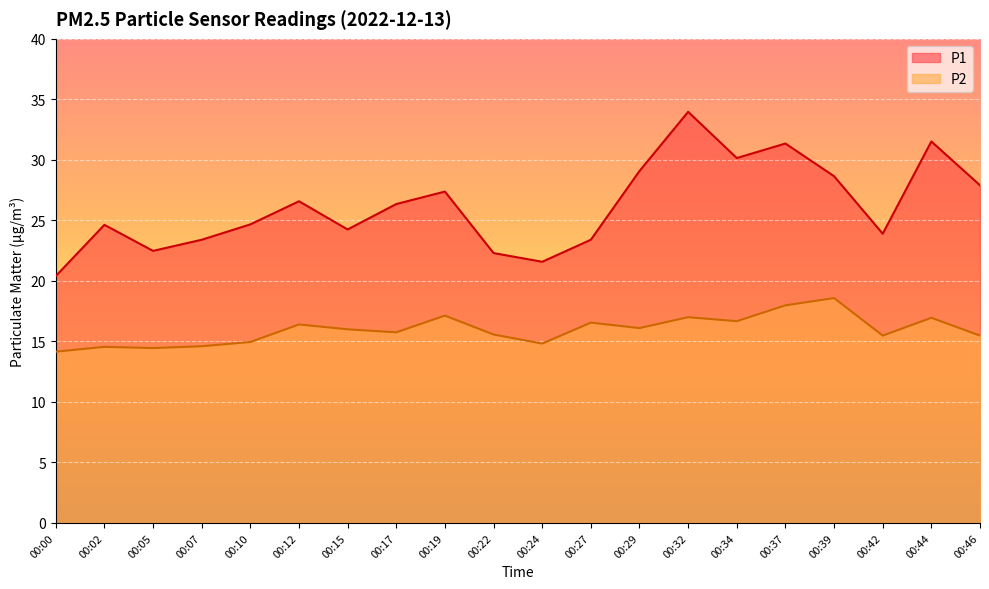

Between 00:07 and 00:10, which series saw the biggest shift?

P1